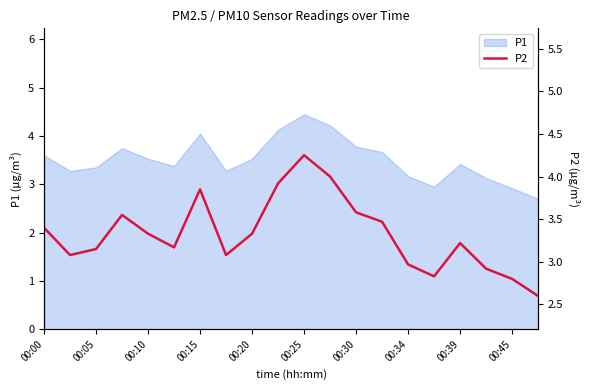

What is the difference between the maximum and minimum values?

1.6